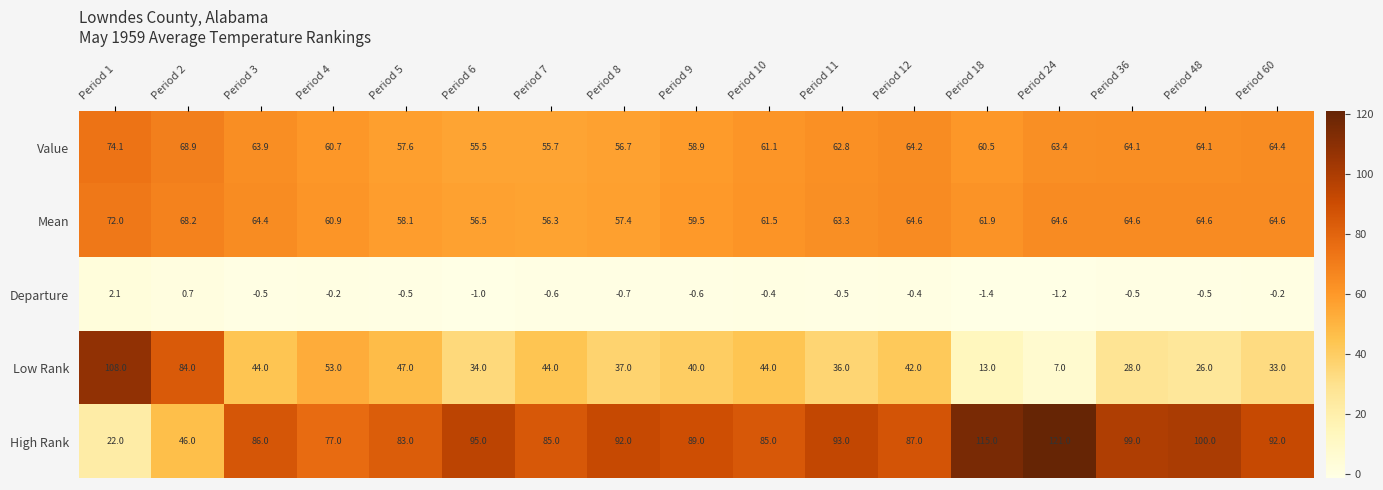

What is the approximate value of Mean at Period 24?

64.6